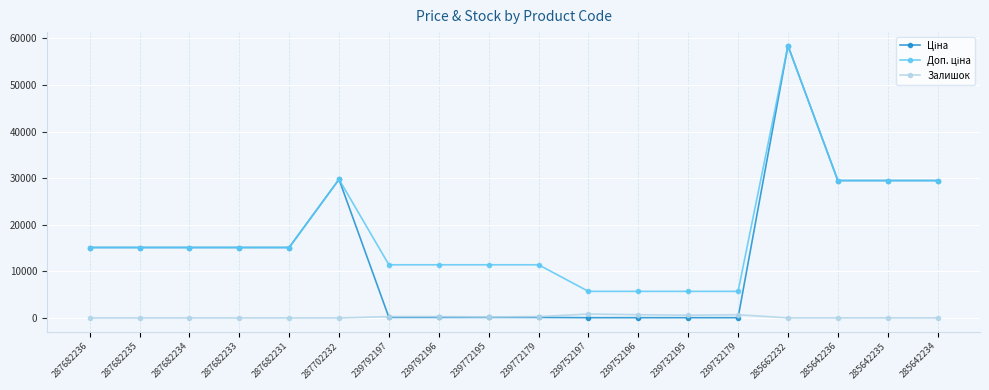

What is the label of the 11th point from the right?

239792196